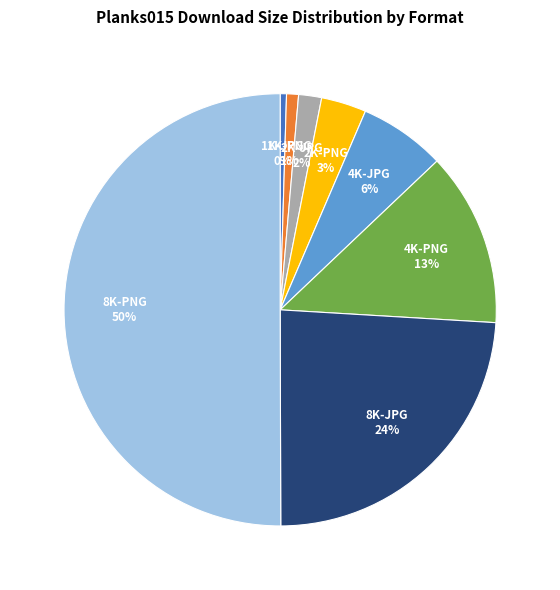

How many segments does this pie chart have?

8